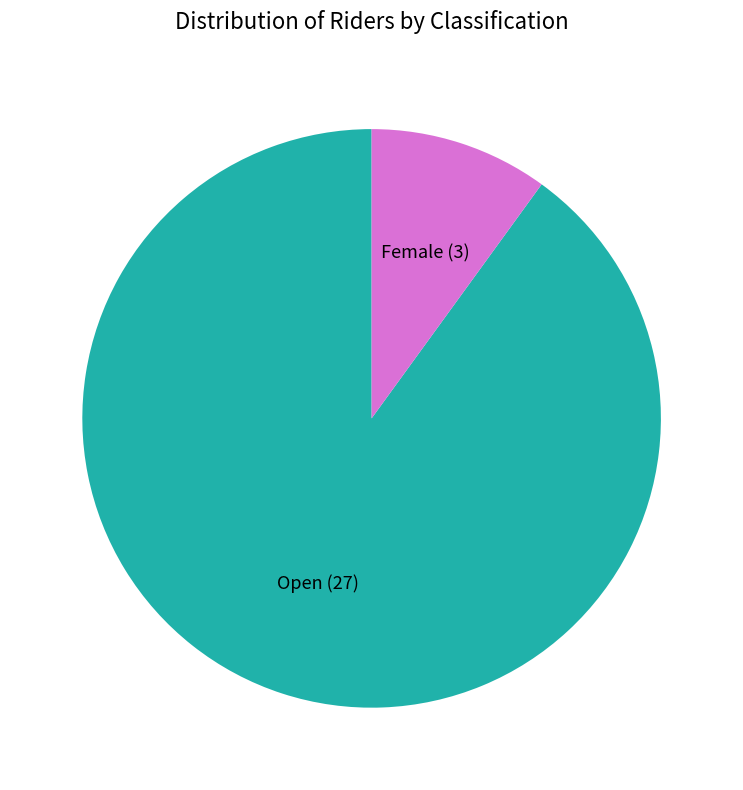

Which slice represents more than half of the pie?

Open